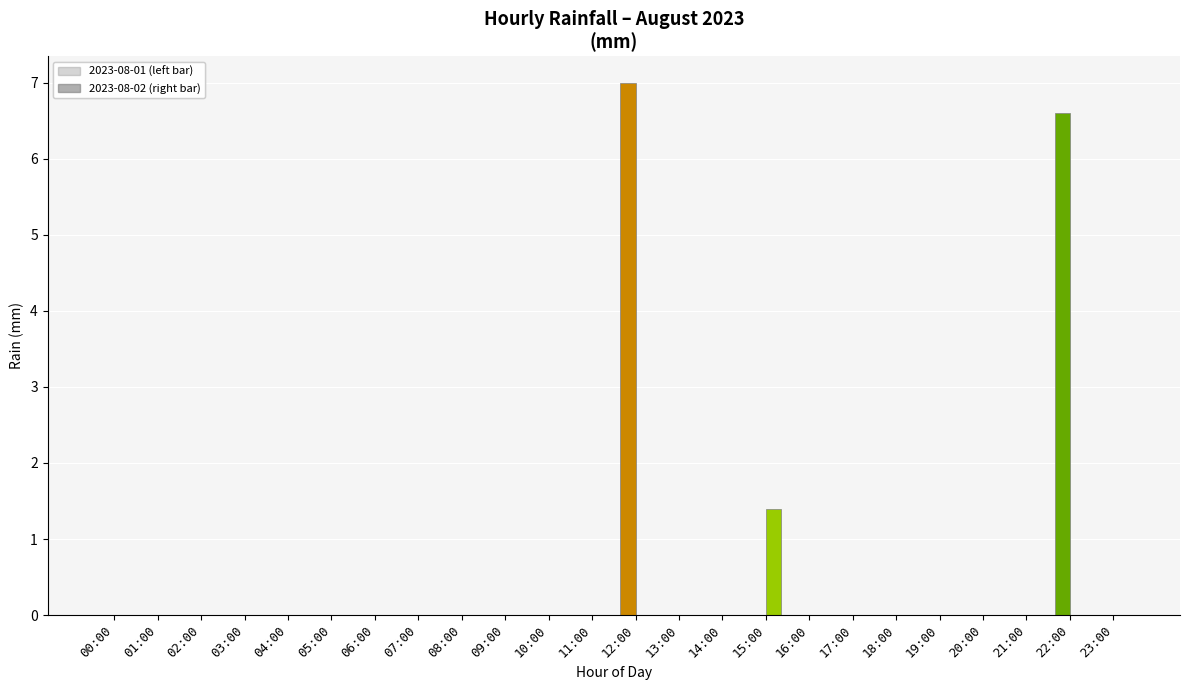

How many groups of bars are there?

24